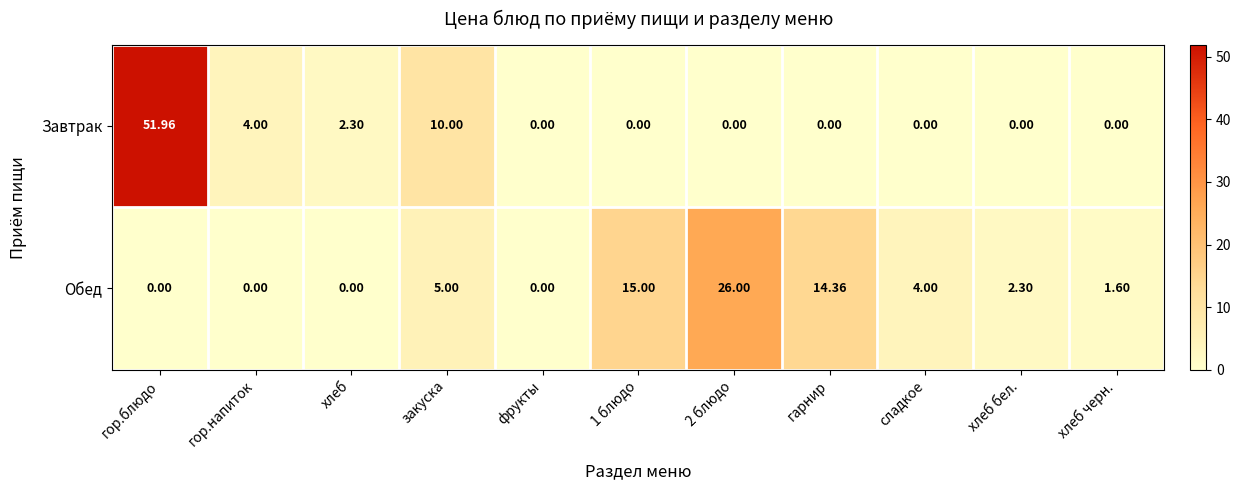

How many data points does each series have?

11